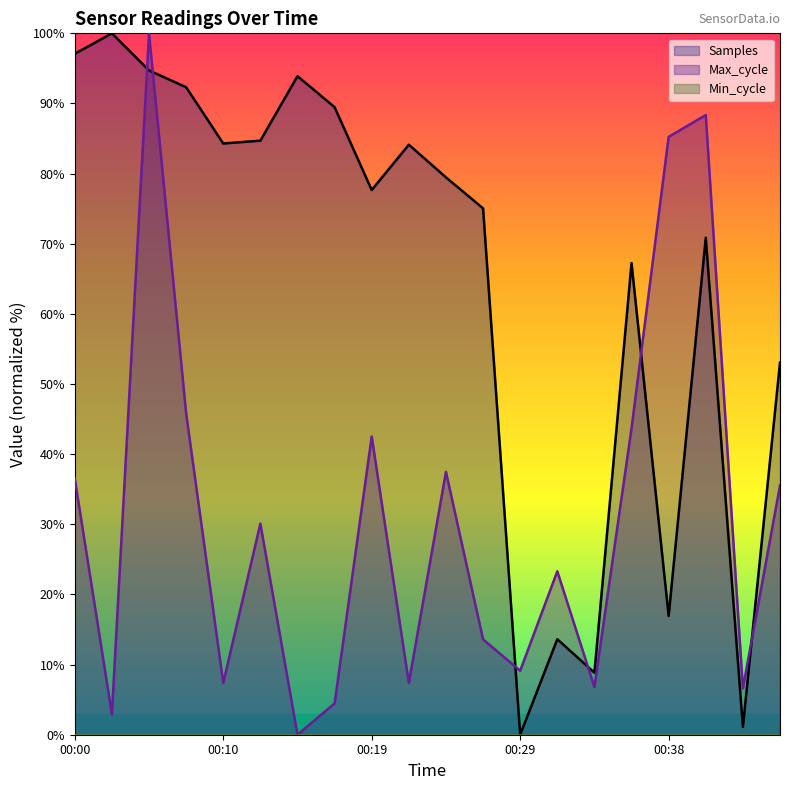

Between 00:07 and 00:45, which series saw the biggest shift?

Samples